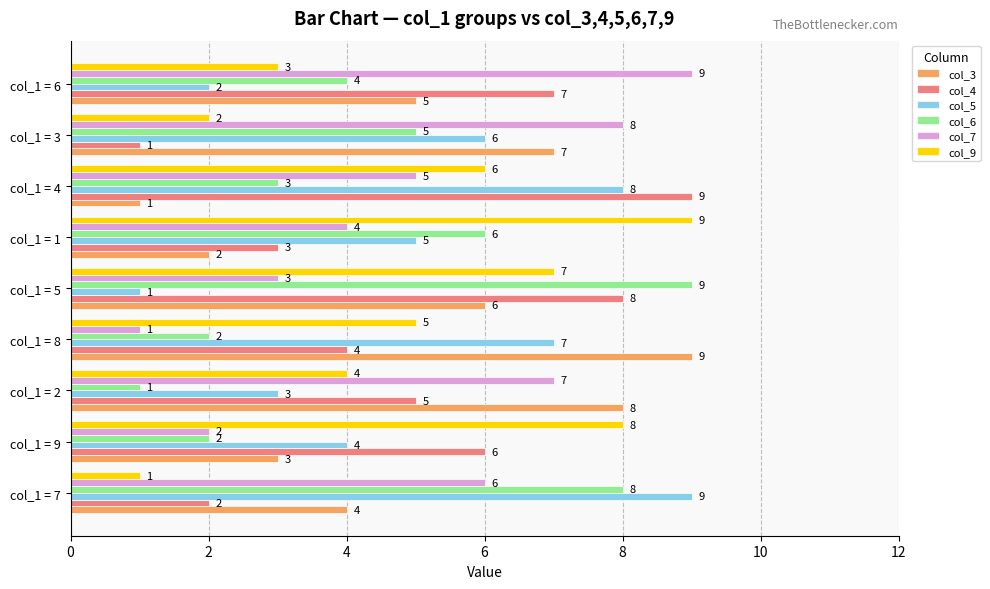

True or false: col_3 has a value of 1 at col_1 = 1.

False